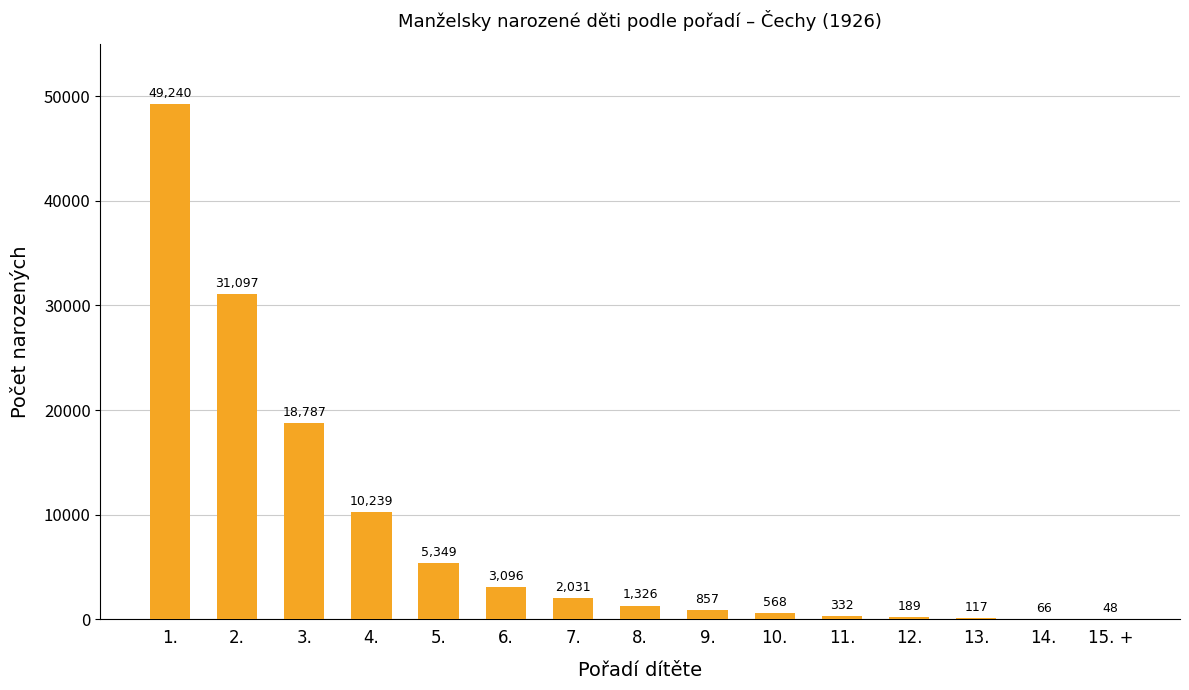

Between 13. and 10., which is larger?

10.